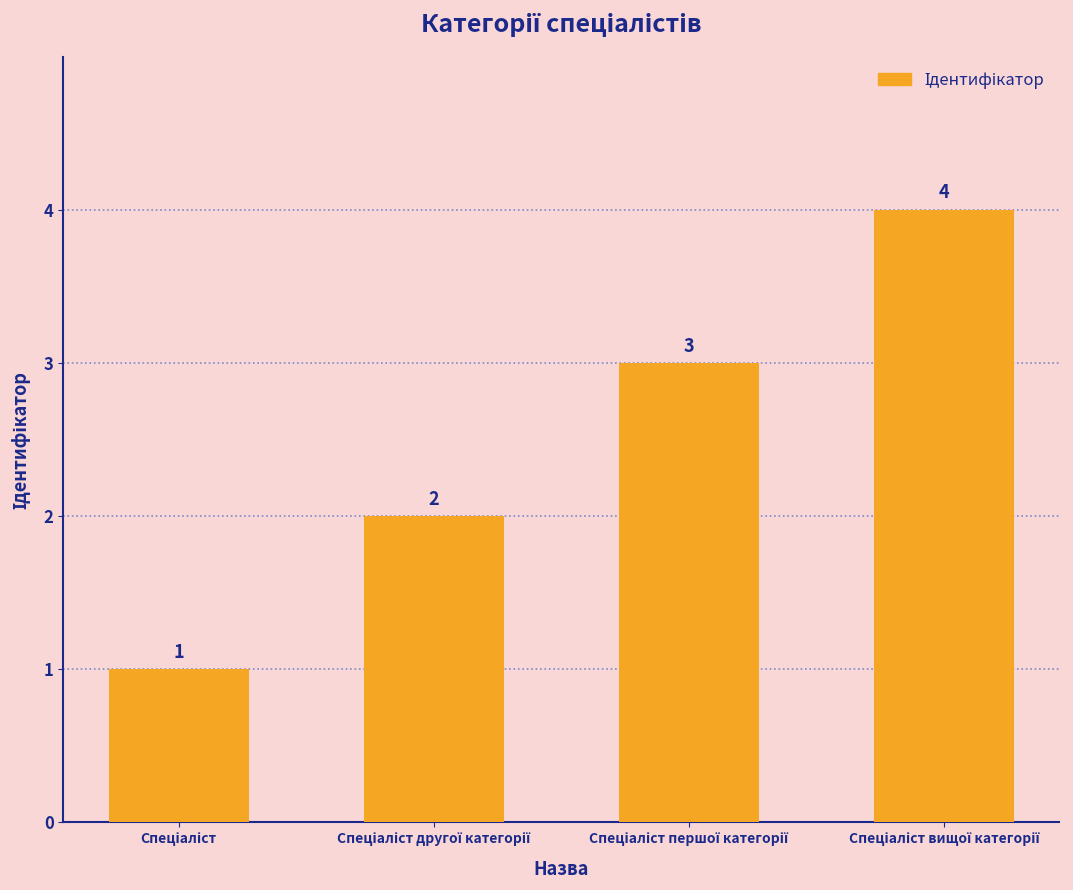

How many values are between 2 and 4?

3